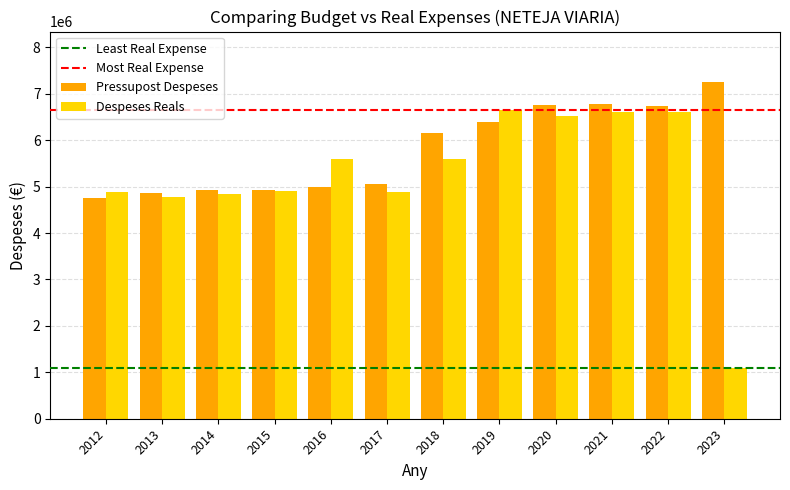

How many groups of bars are there?

12